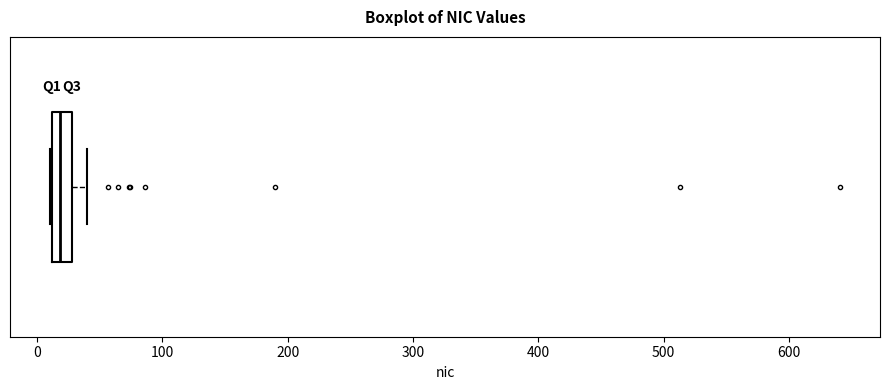

Read this box plot against the x-axis: the position of the median line, the range covered by the box, and the ends of both whiskers. The values are not printed on the chart, so give them approximately, as read against the axis.

median 20, box 10 to 30, whiskers 10 to 40